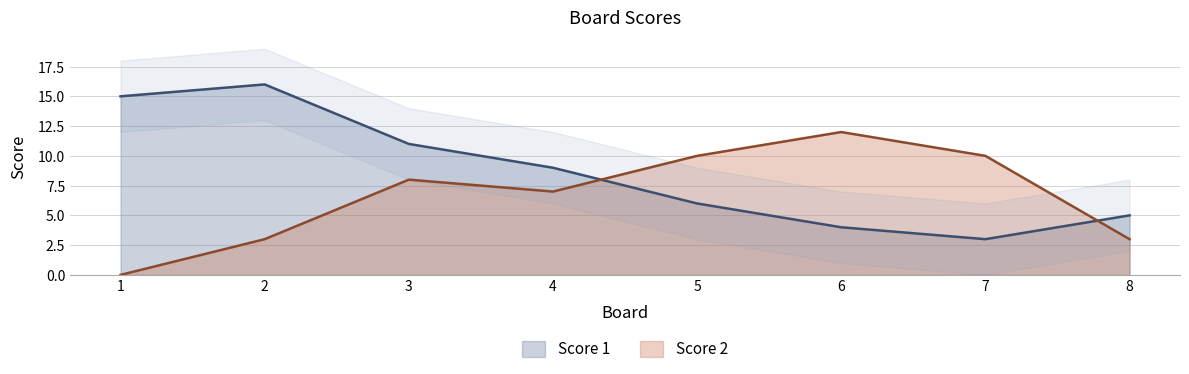

Where is the first local minimum for Score 2?

4